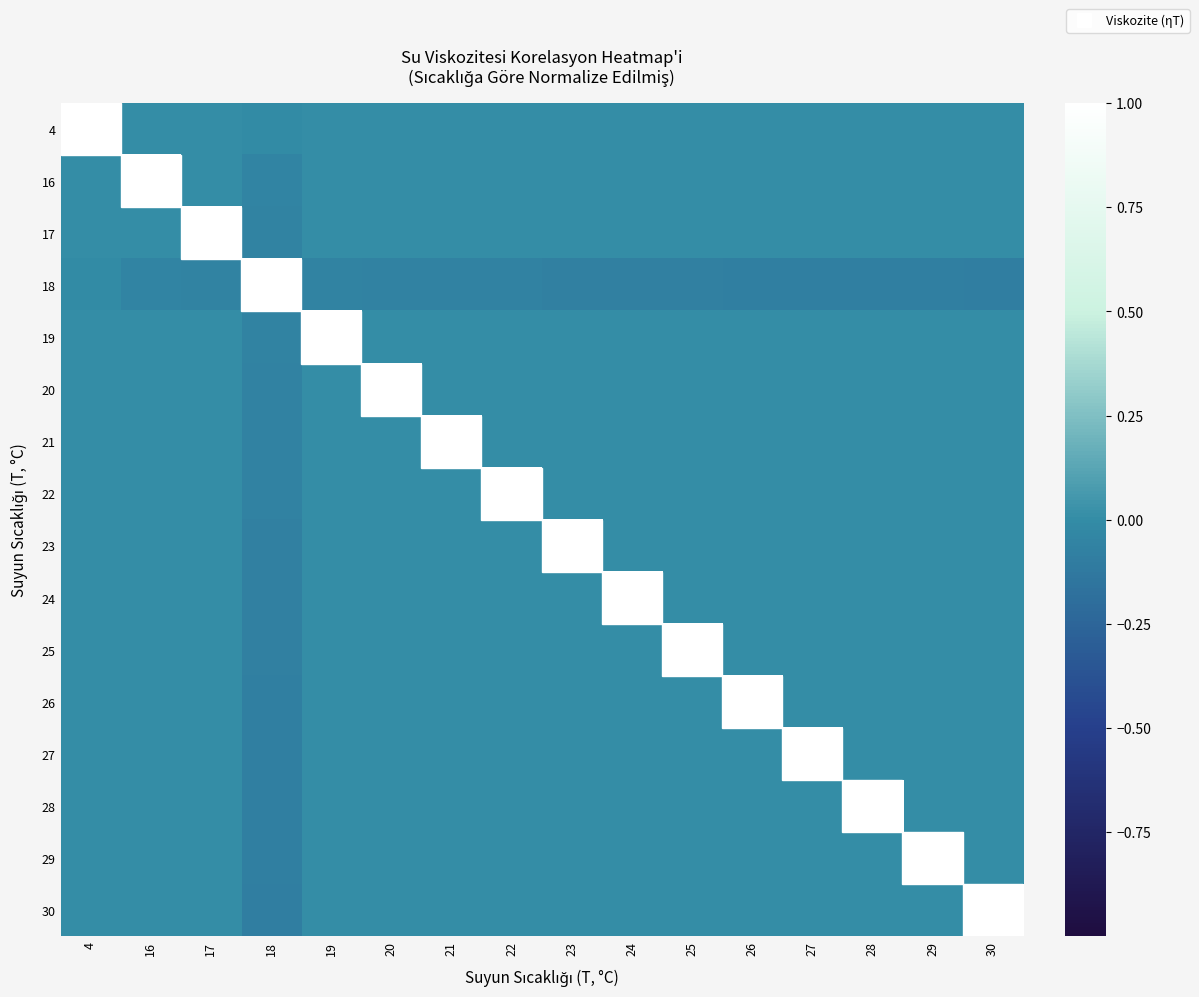

What is the smallest value displayed?

-0.1